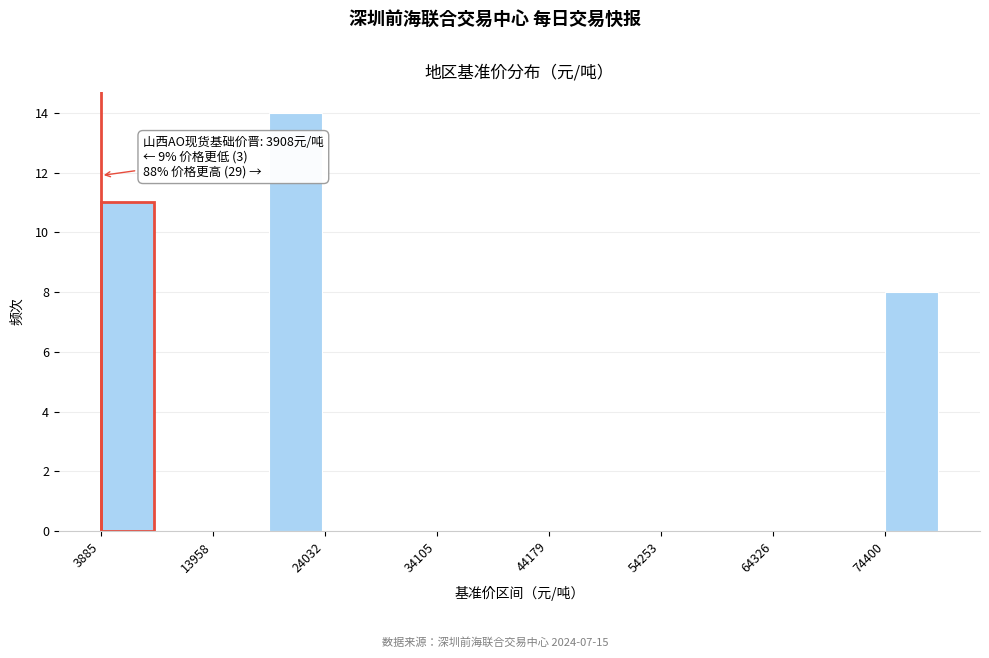

Around what value on the x-axis is the tallest bar? Give the approximate position of its centre, as read against the axis.

22000